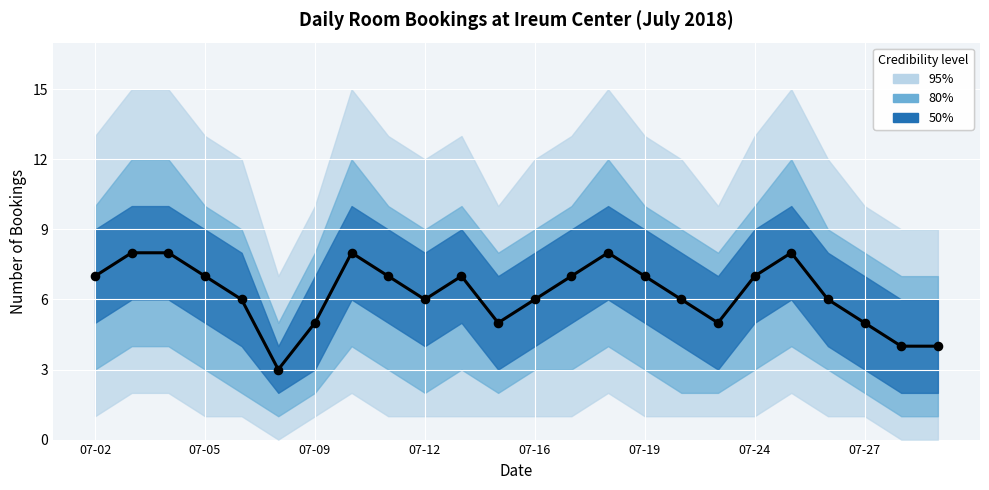

What is the change in value from 15 to 19?

+1